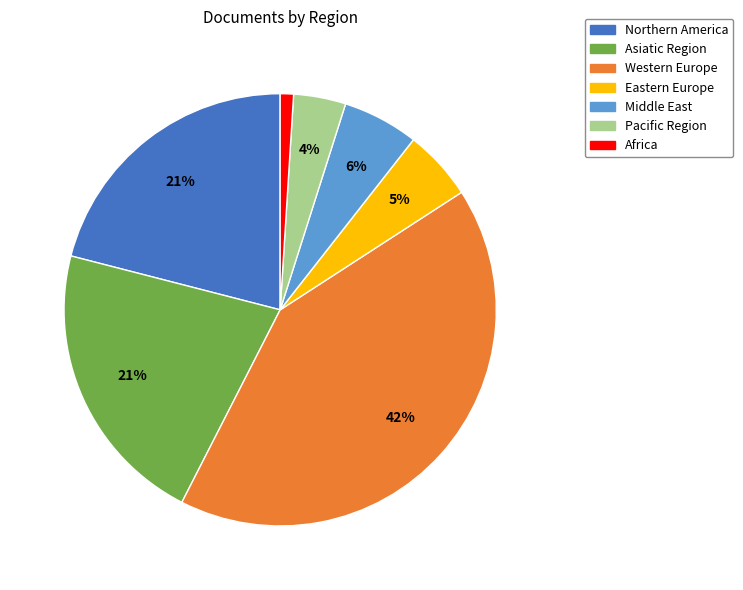

Do Asiatic Region and Africa together represent more than half of the pie?

No